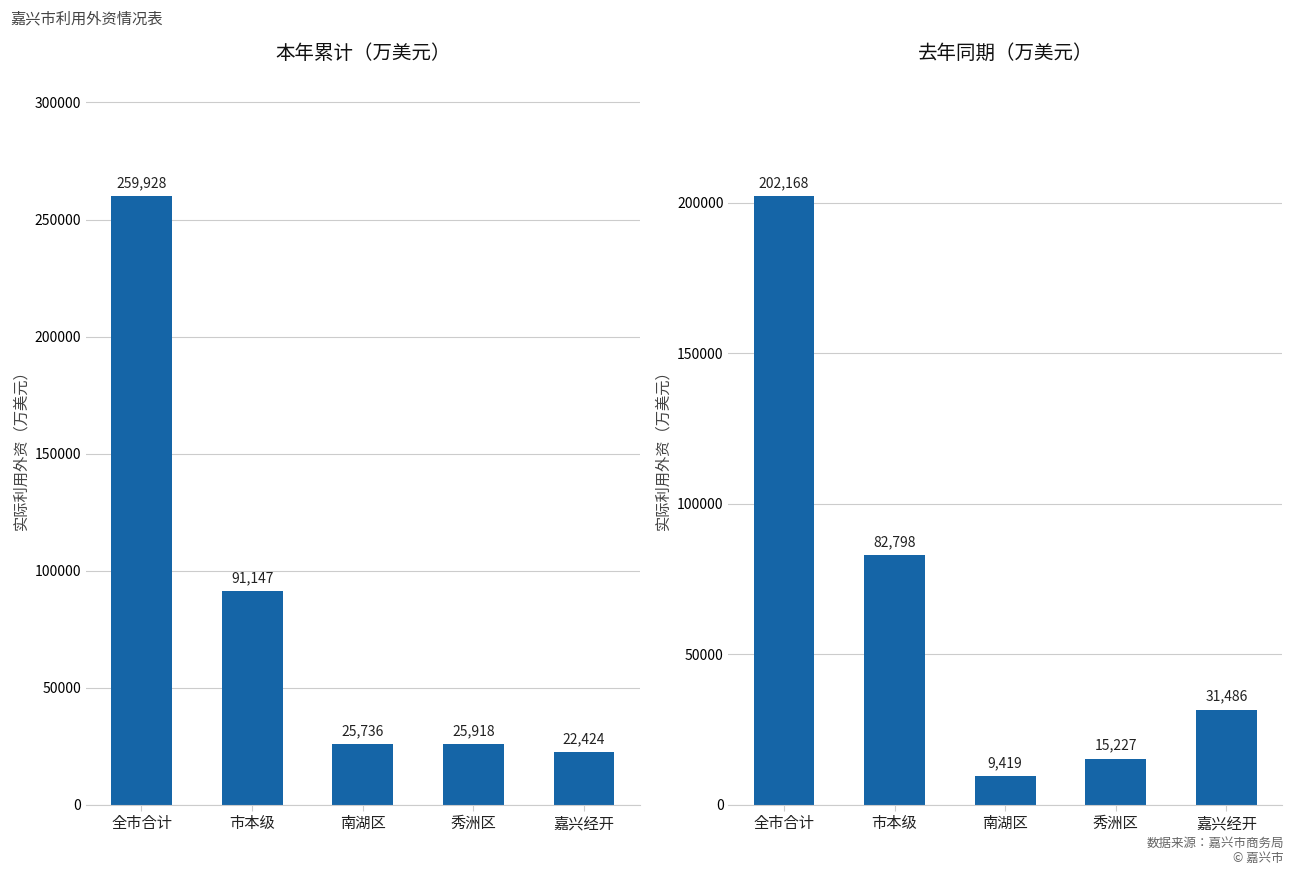

At which category is the sum across all series the highest?

全市合计